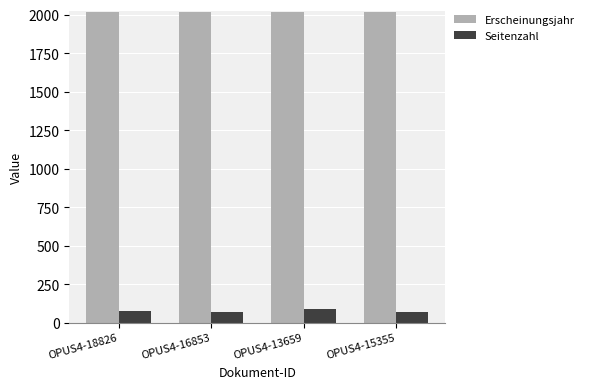

Are the bars grouped side by side (vs. stacked)?

Yes